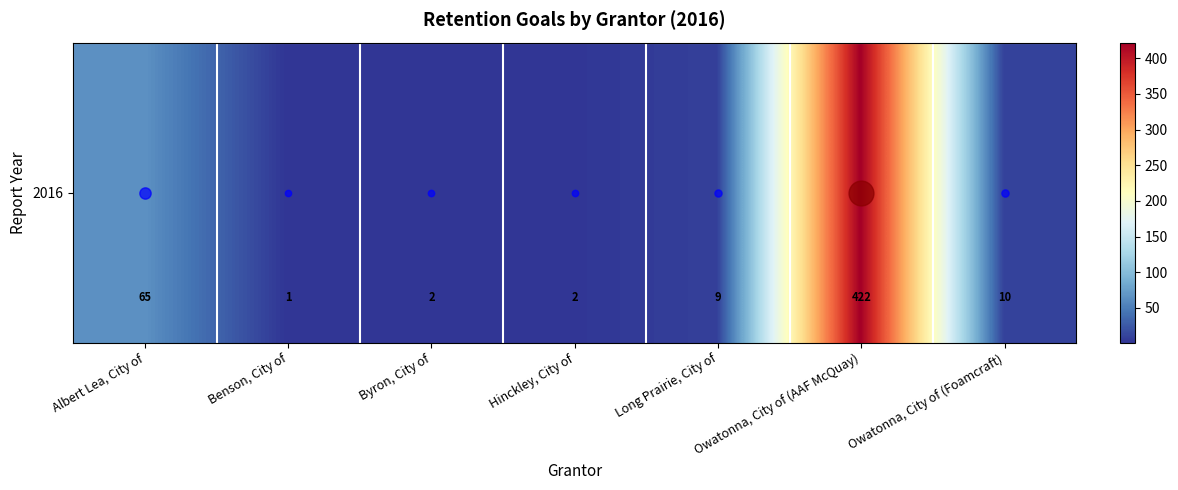

At which category does the chart reach its minimum across all series?

Benson, City of